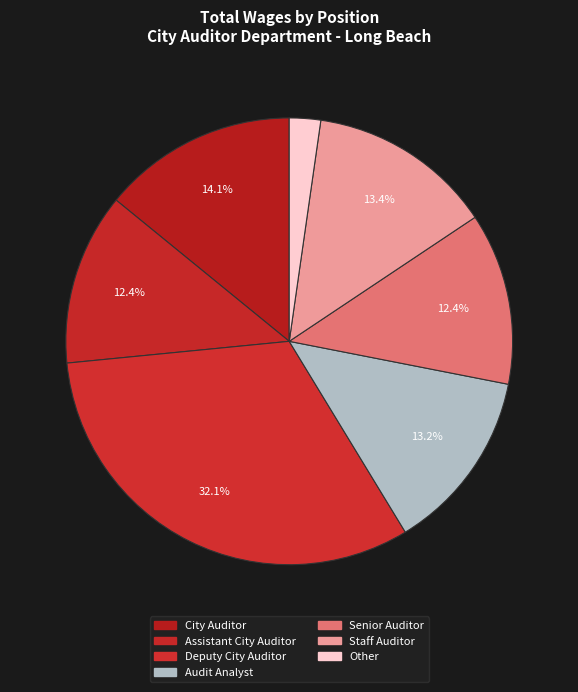

What portion of the pie excludes Assistant City Auditor?

87.6%